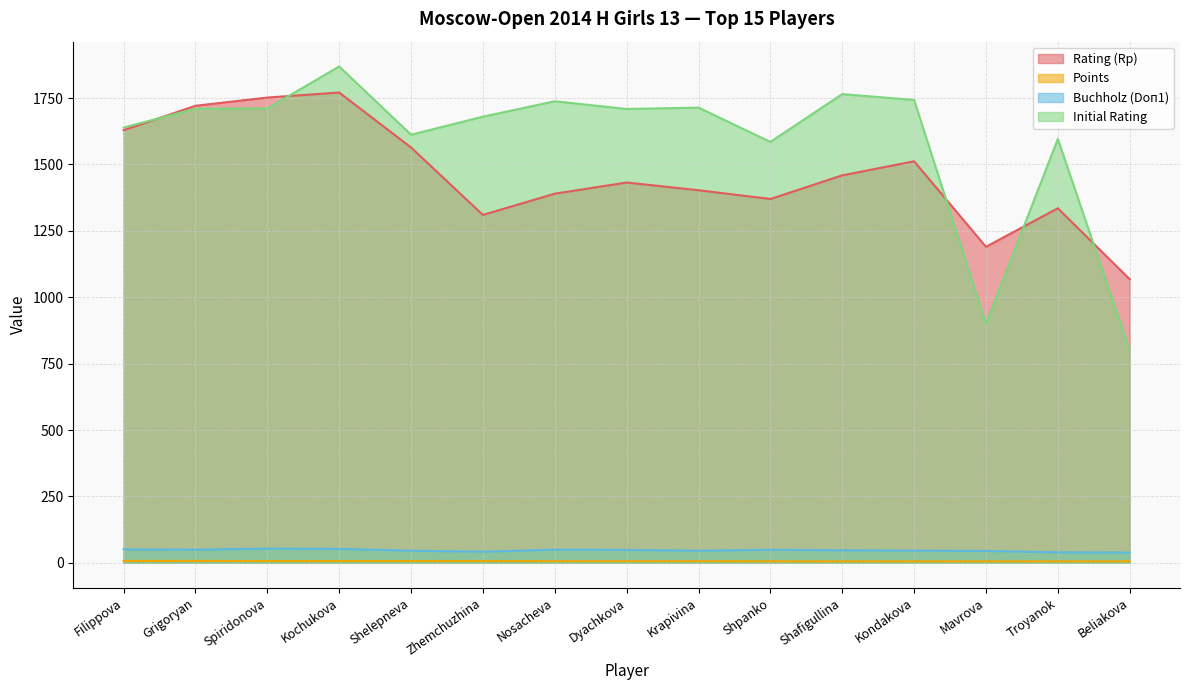

At which label is Buchholz (Doп1) closest to 46?

Kondakova